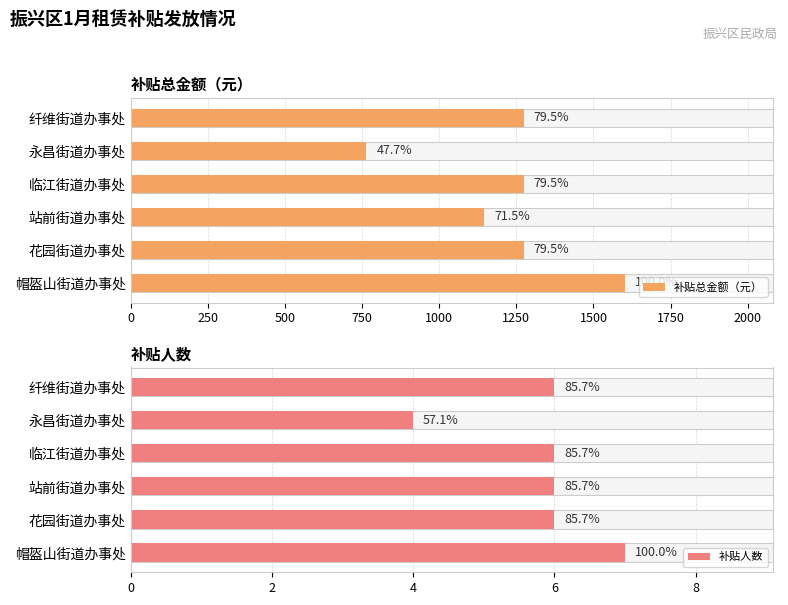

Read the 补贴总金额（元） value at 站前街道办事处, to the nearest 50.

1150